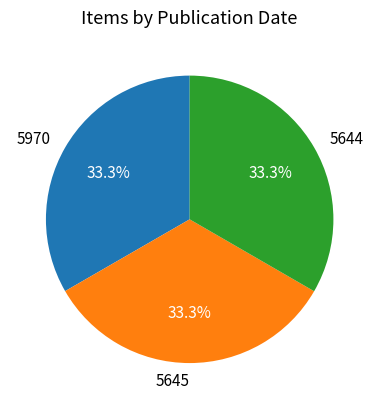

Is it true that 5644 is 20% of the pie?

False